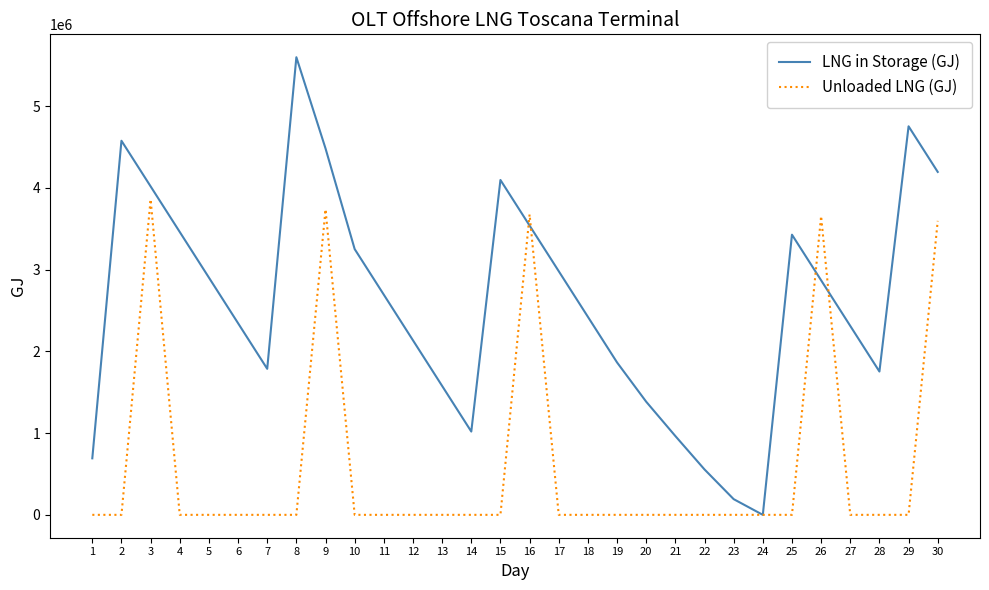

What is the difference between the highest and lowest values at 22?

555405.0